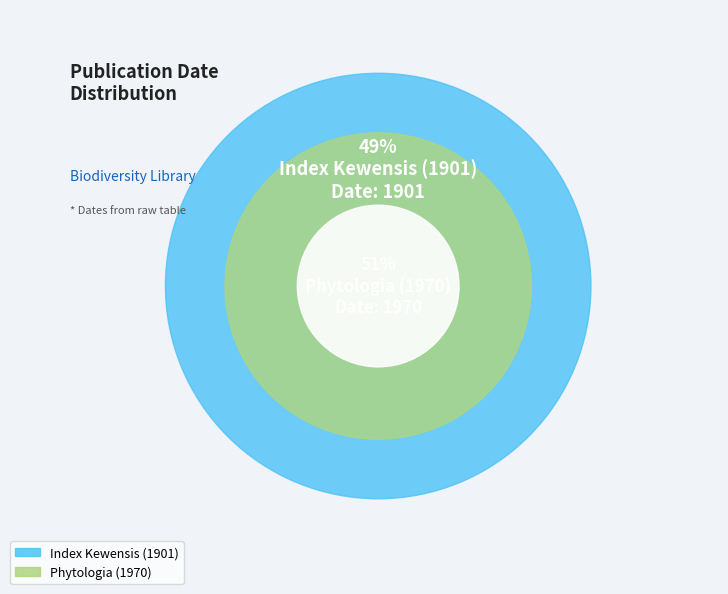

What is the ratio of the value at Phytologia (1970) to the value at Index Kewensis (1901)?

1.0